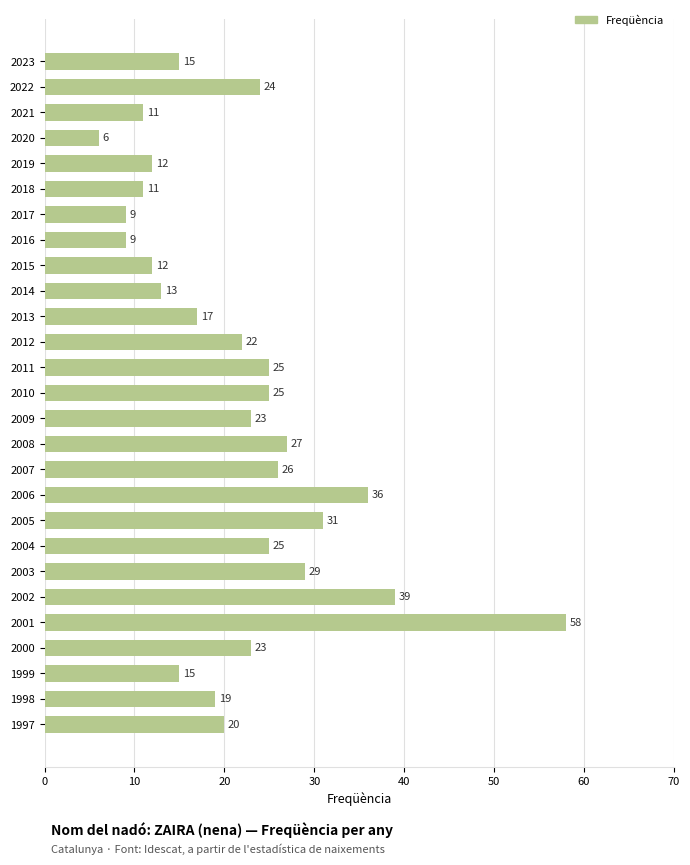

Which has a higher value, 2004 or 2018?

2004